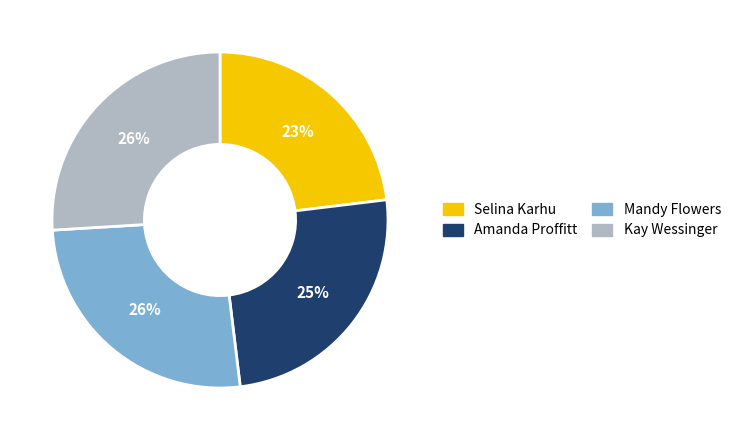

Approximately how many times larger is the value at Kay Wessinger compared to Selina Karhu?

1.1